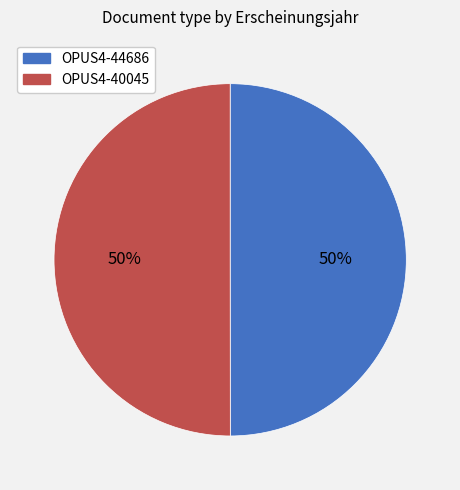

Is it true that OPUS4-44686 is 50% of the pie?

True